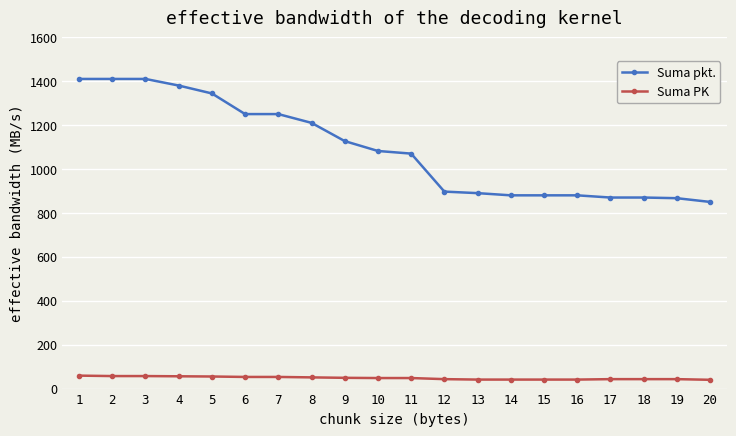

Rank the series at 17 from lowest to highest value.

Suma PK, Suma pkt.